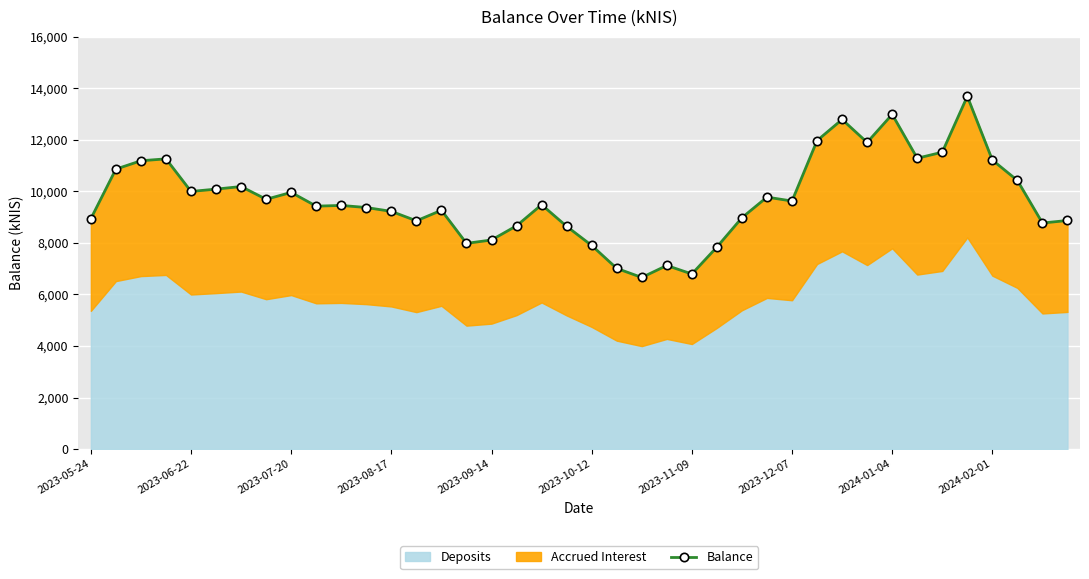

Which category has the highest value across all series?

35